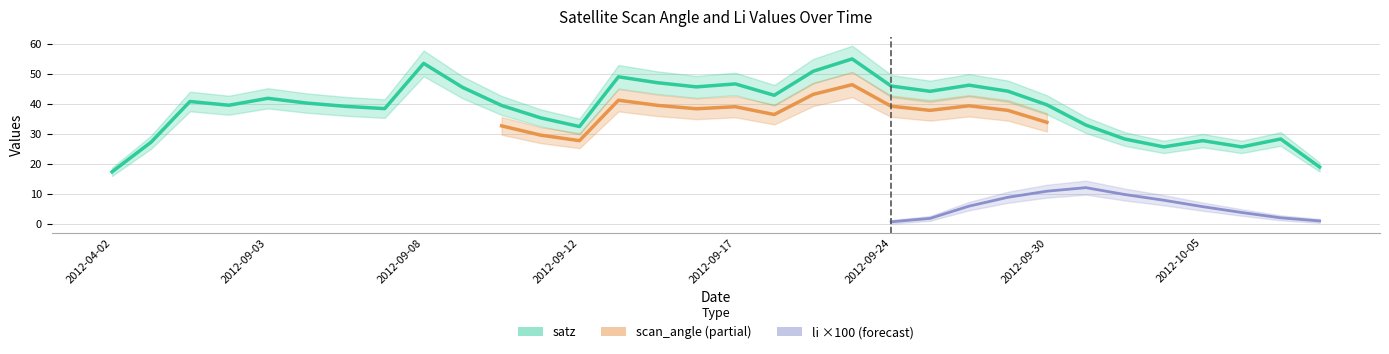

True or false: li and scan_angle intersect in this chart.

False